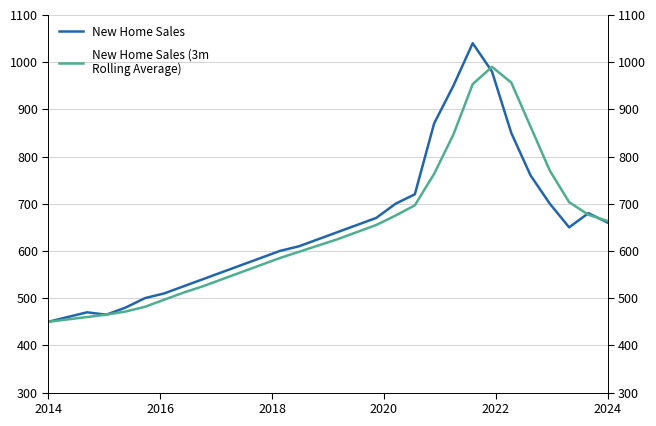

What is the maximum value shown in the chart?

1040.0